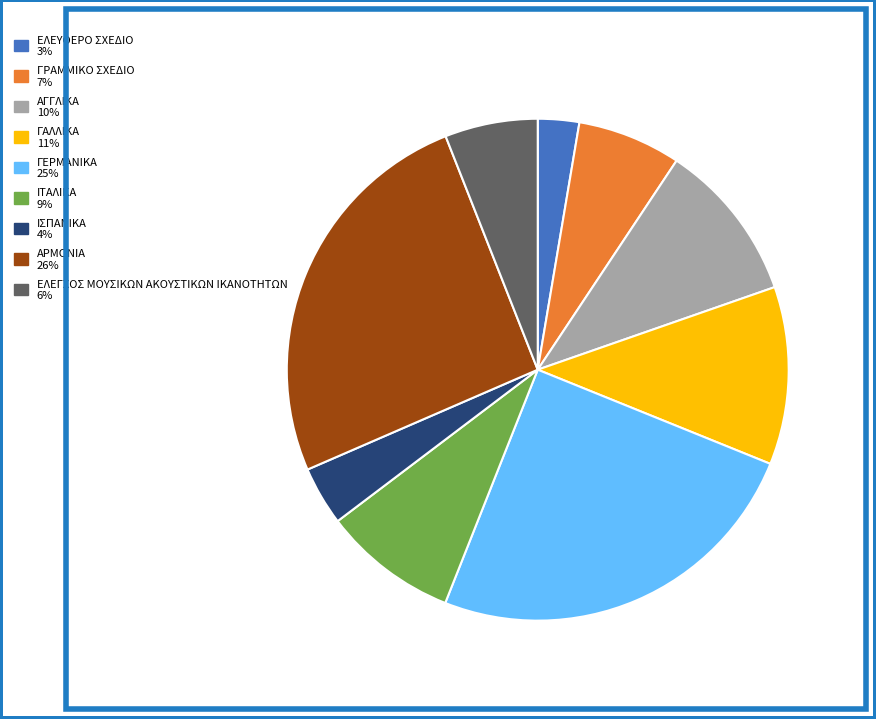

What is the largest slice in the pie chart?

ΑΡΜΟΝΙΑ